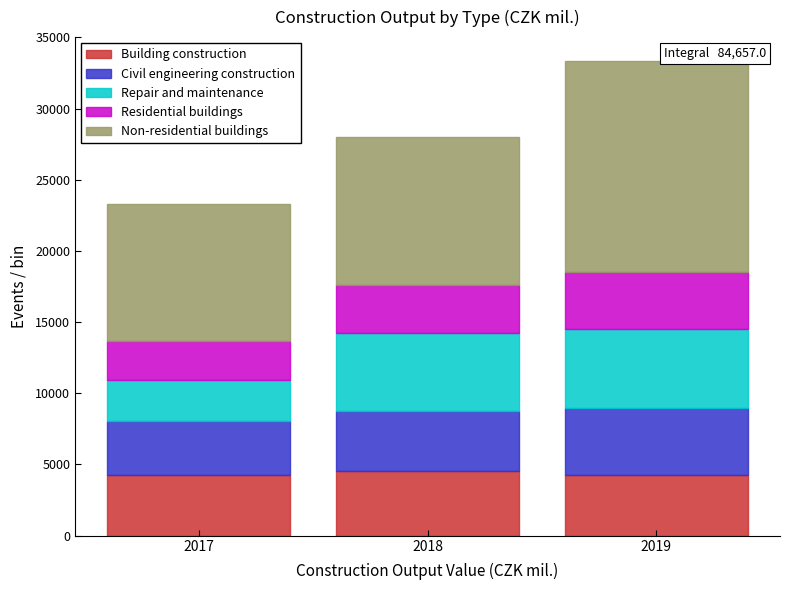

What is the sum of all Building construction values?

13028